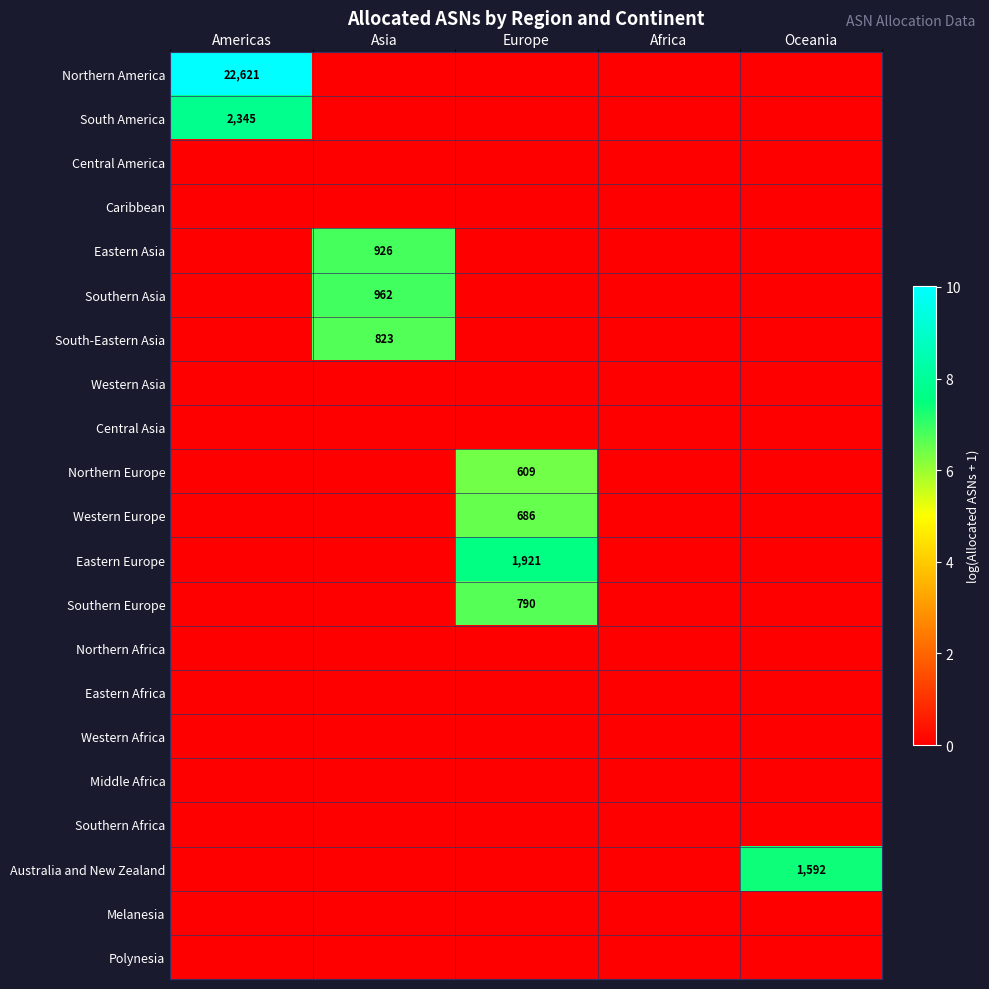

At which label is Eastern Asia closest to 3?

Americas